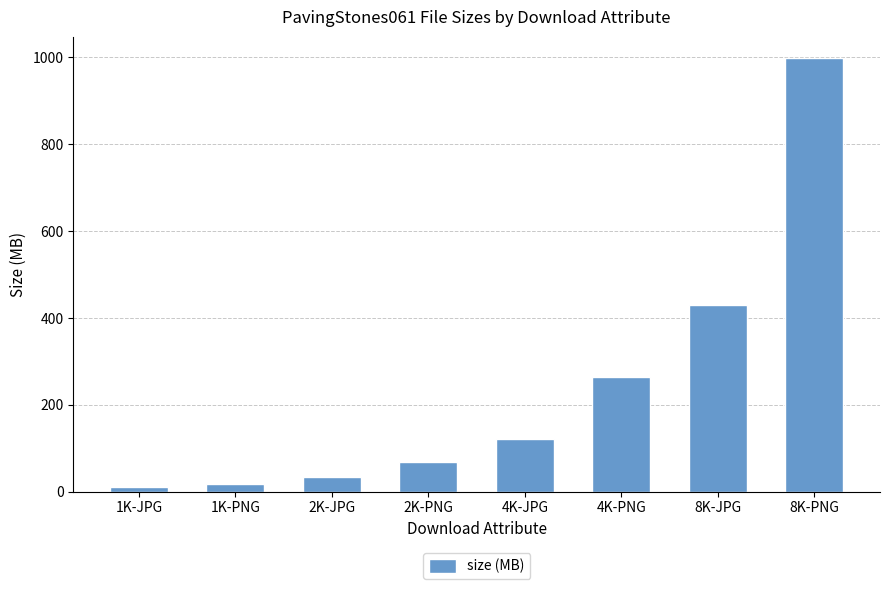

Reading right to left, extract all data points from this chart.

8K-PNG=997.9	8K-JPG=430.8	4K-PNG=263.3	4K-JPG=122.0	2K-PNG=68.1	2K-JPG=33.2	1K-PNG=18.0	1K-JPG=9.5